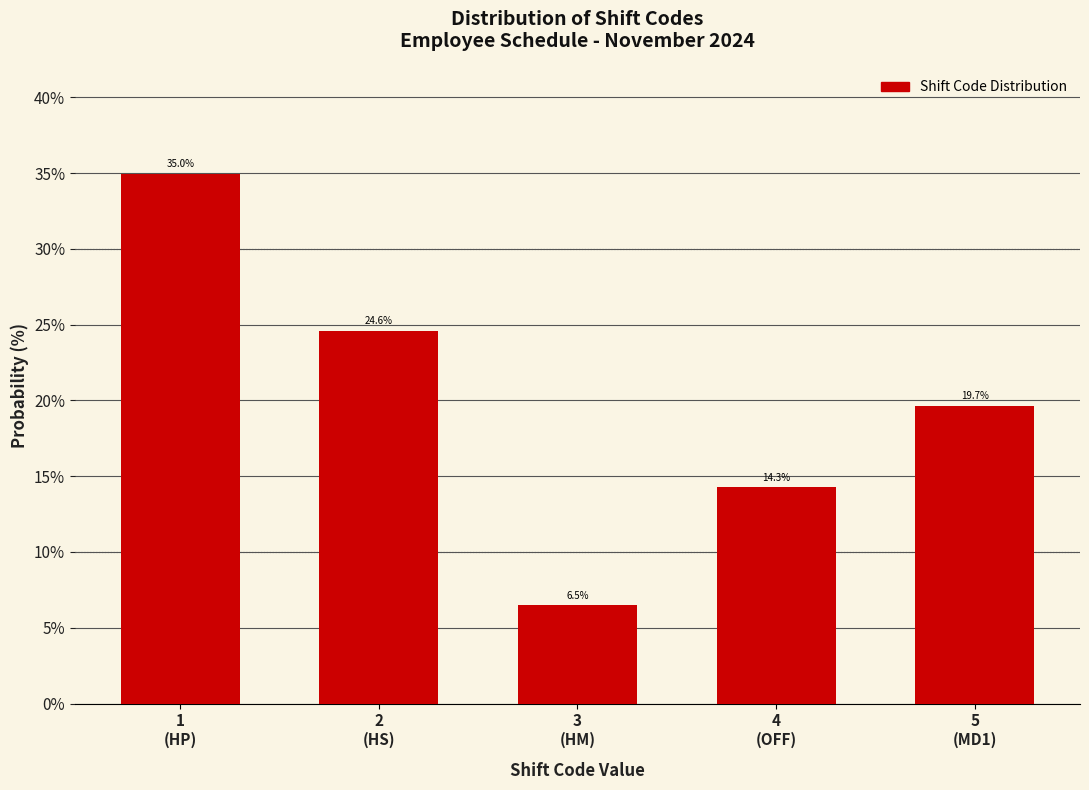

Reading right to left, extract all data points from this chart.

19.7	14.3	6.5	24.6	35.0